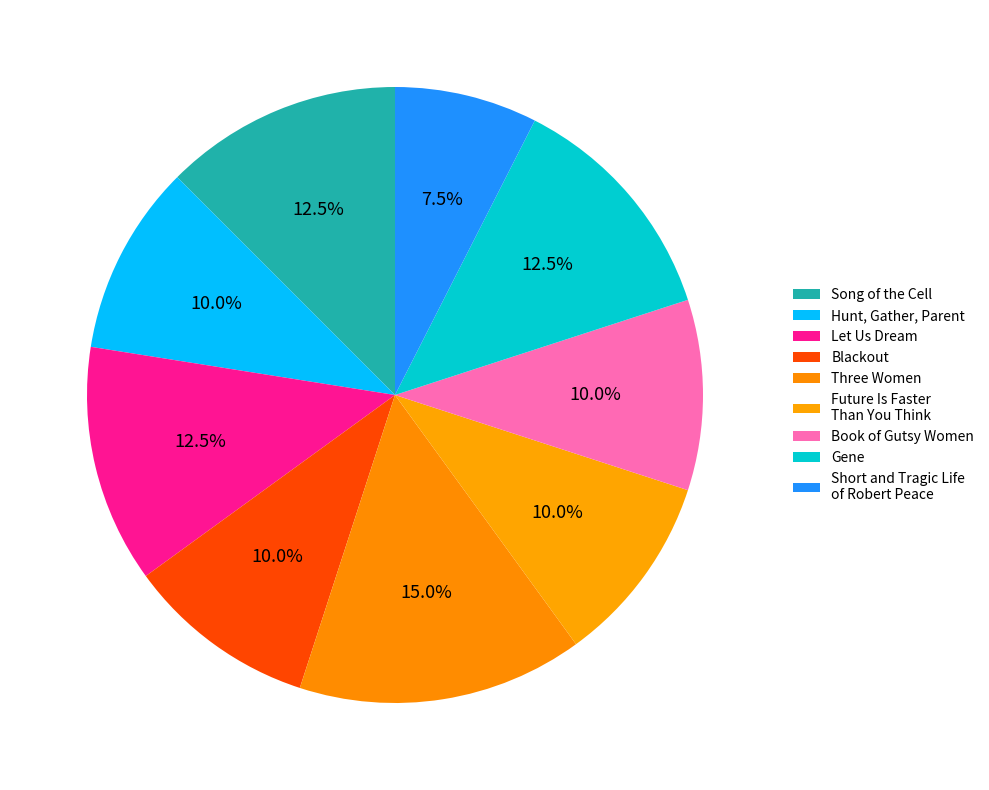

Count the number of slices in the pie.

9